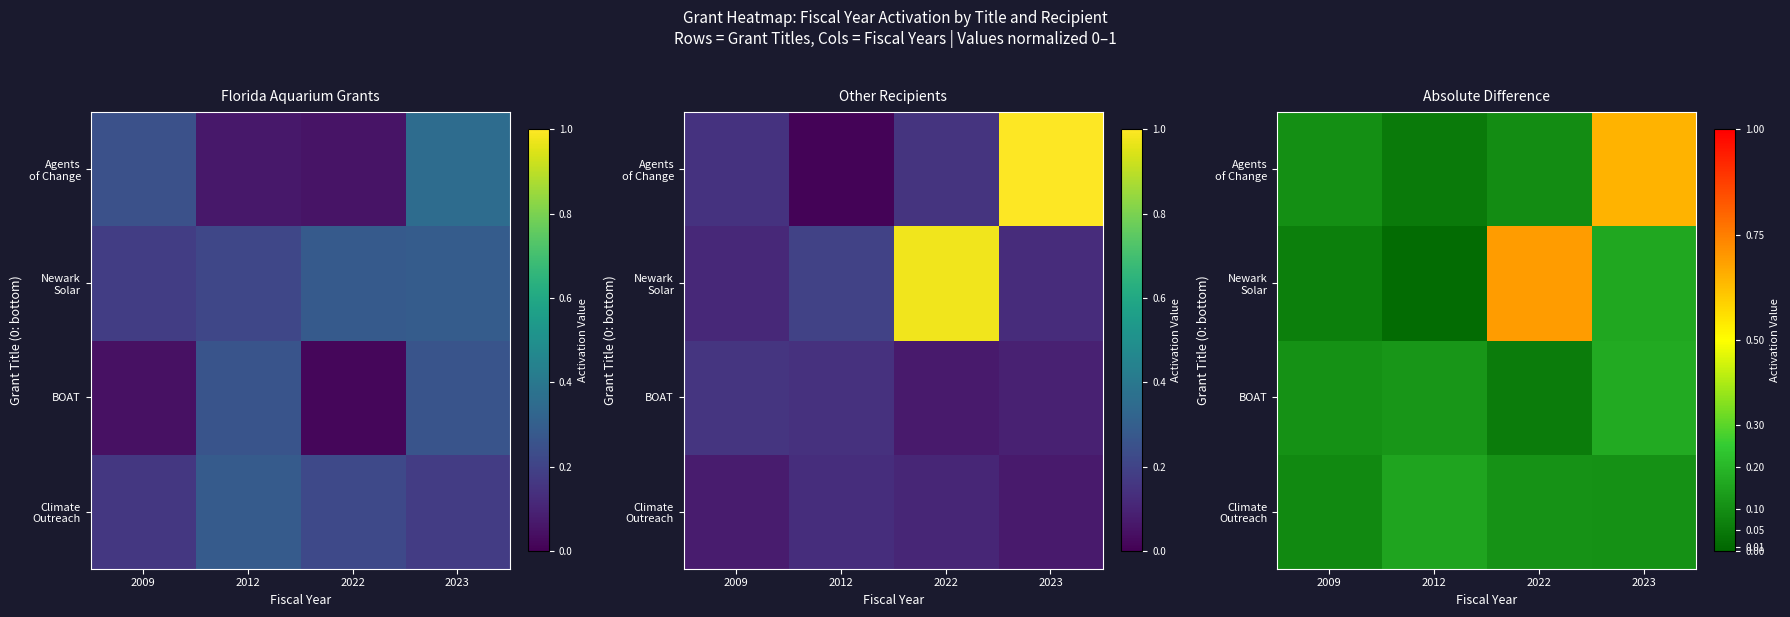

Rank the series by their maximum value, from highest to lowest.

Newark Solar, Agents of Change, BOAT, Climate Outreach